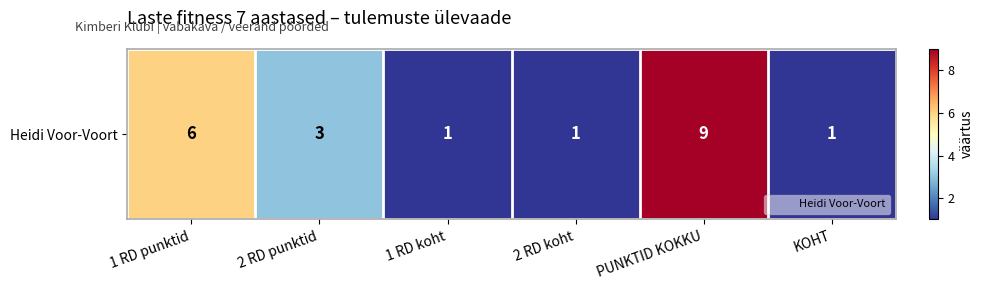

Rank the categories by value from lowest to highest.

1 RD koht, 2 RD koht, KOHT, 2 RD punktid, 1 RD punktid, PUNKTID KOKKU